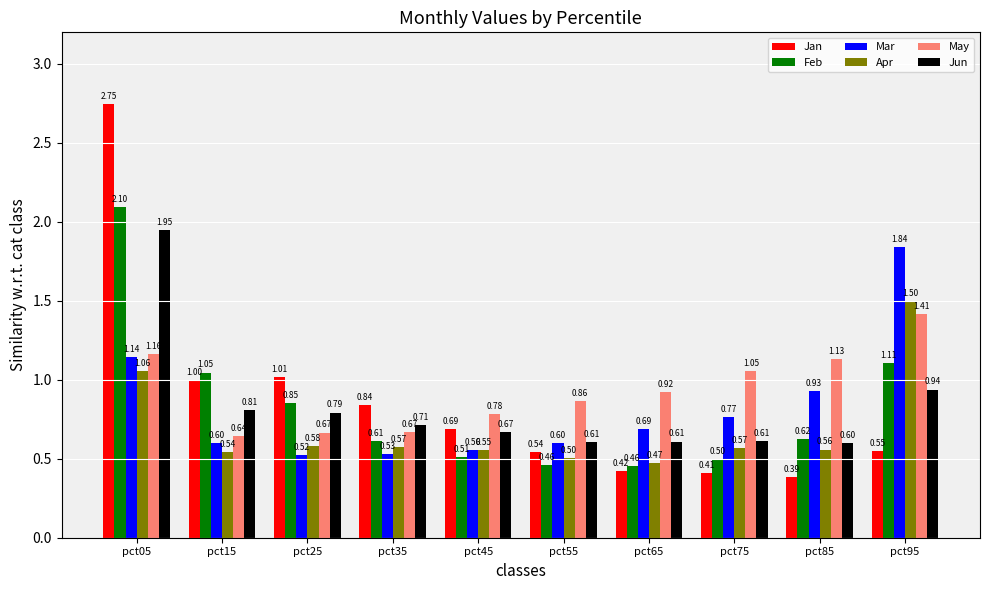

How many groups of bars are there?

10